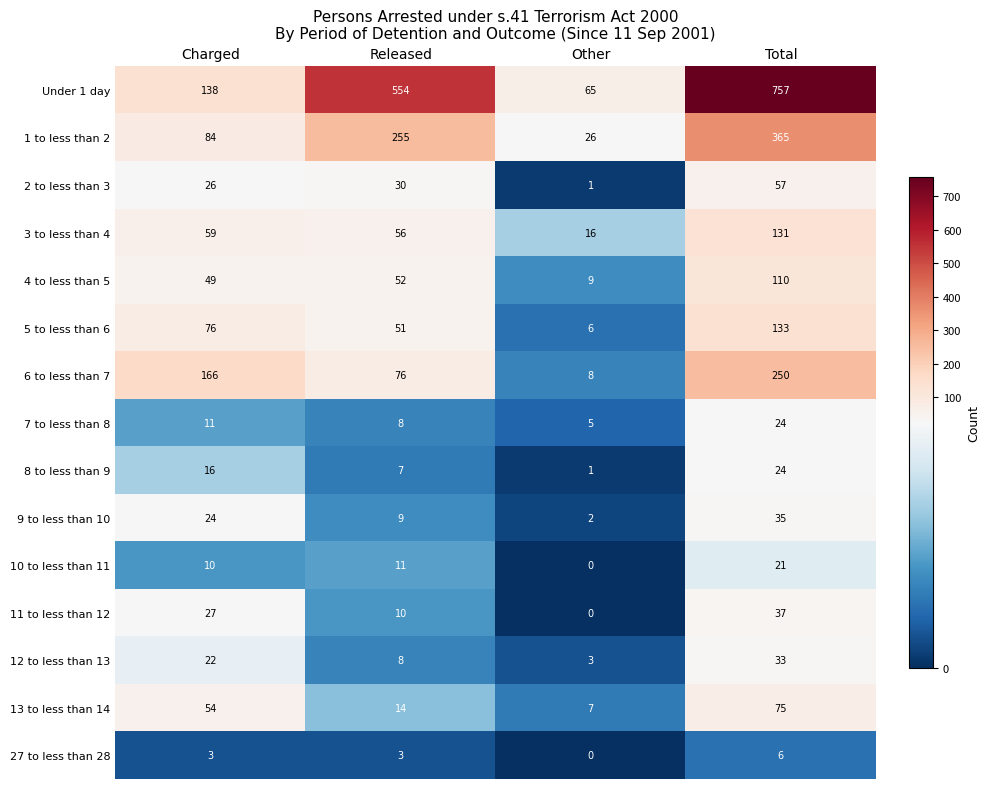

Which label corresponds to the largest value in the chart?

Total